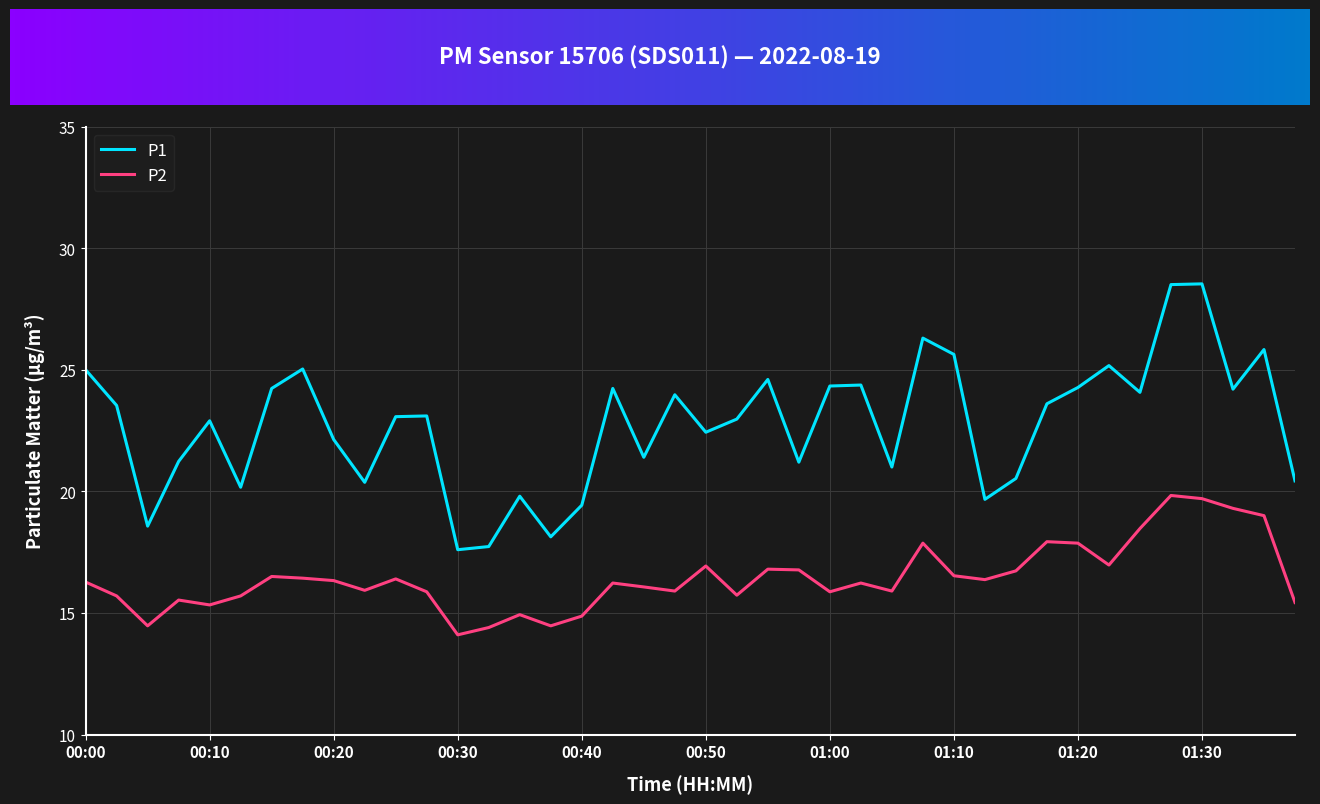

What is the greatest value displayed?

28.5